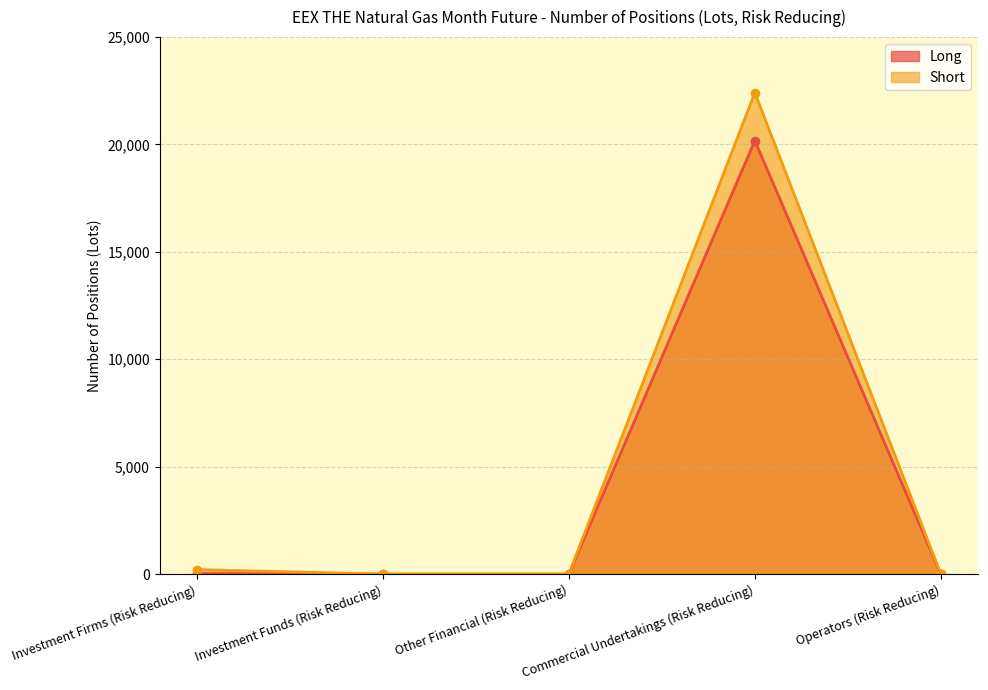

Does the chart have visible grid lines?

Yes